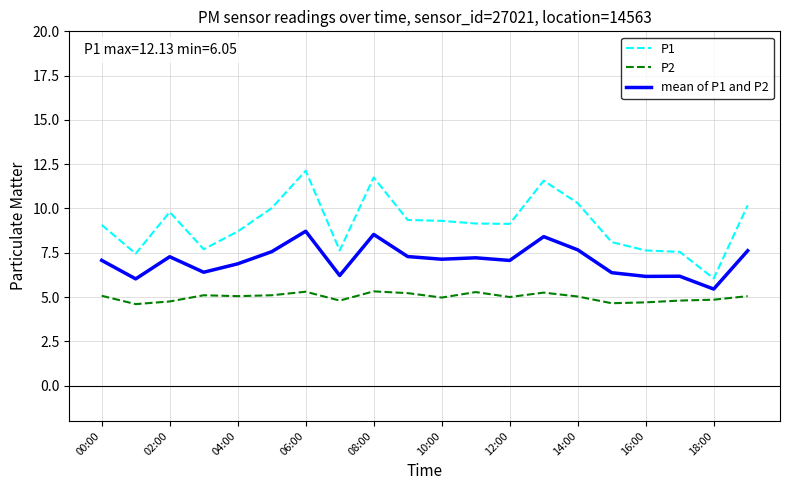

Which series has the largest total across all categories?

P1